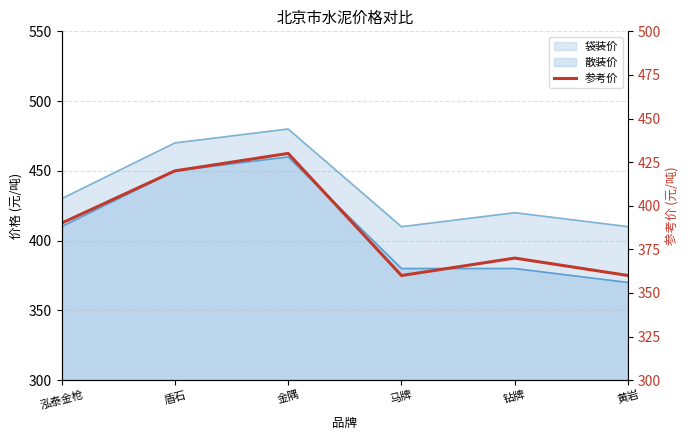

What is the difference between the maximum and second lowest values?

70